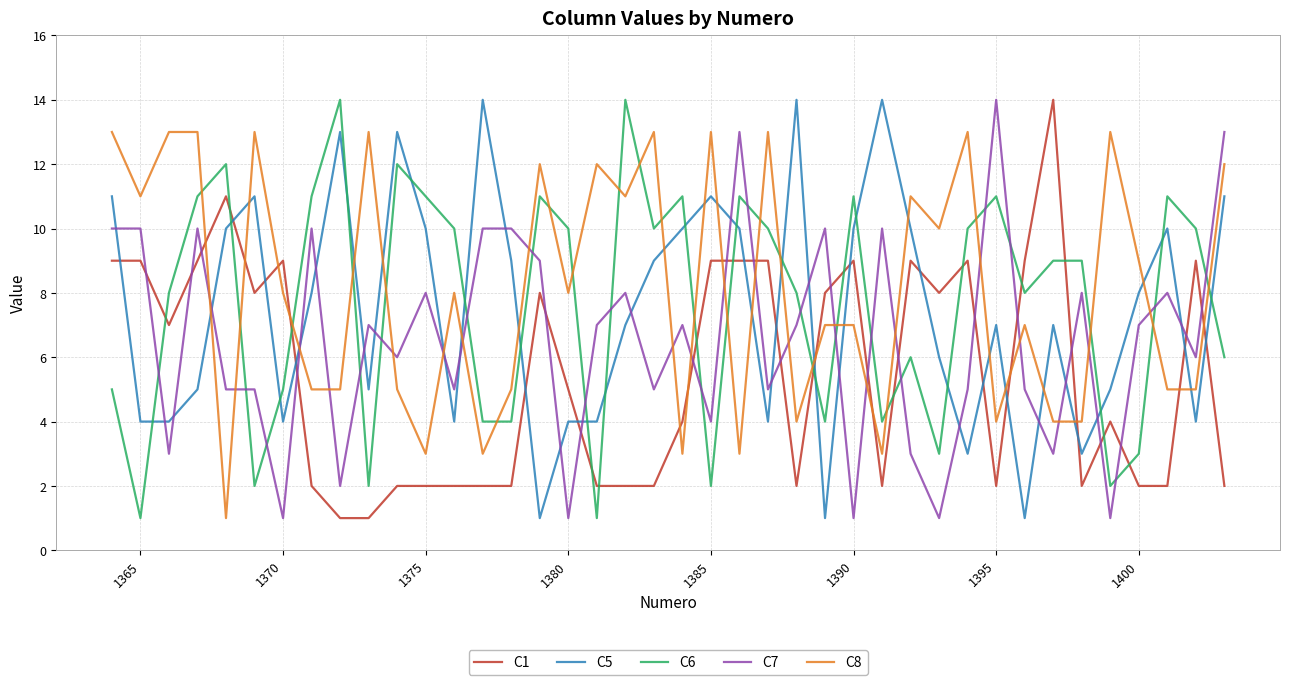

What is the greatest value displayed?

14